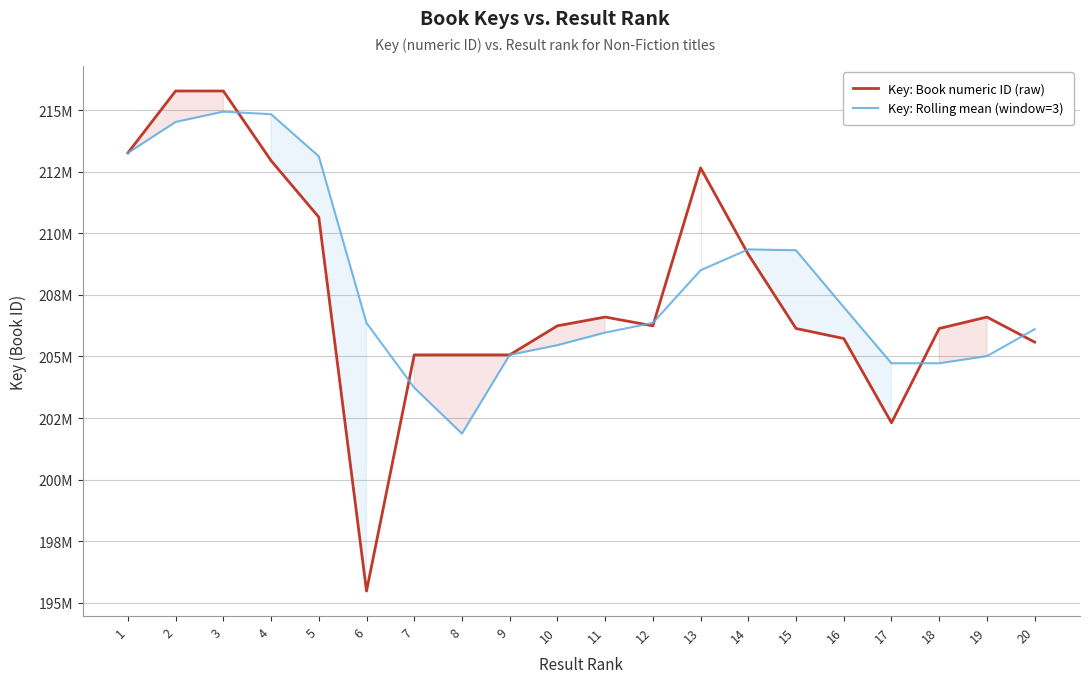

Is this an area chart (filled region under the line)?

No